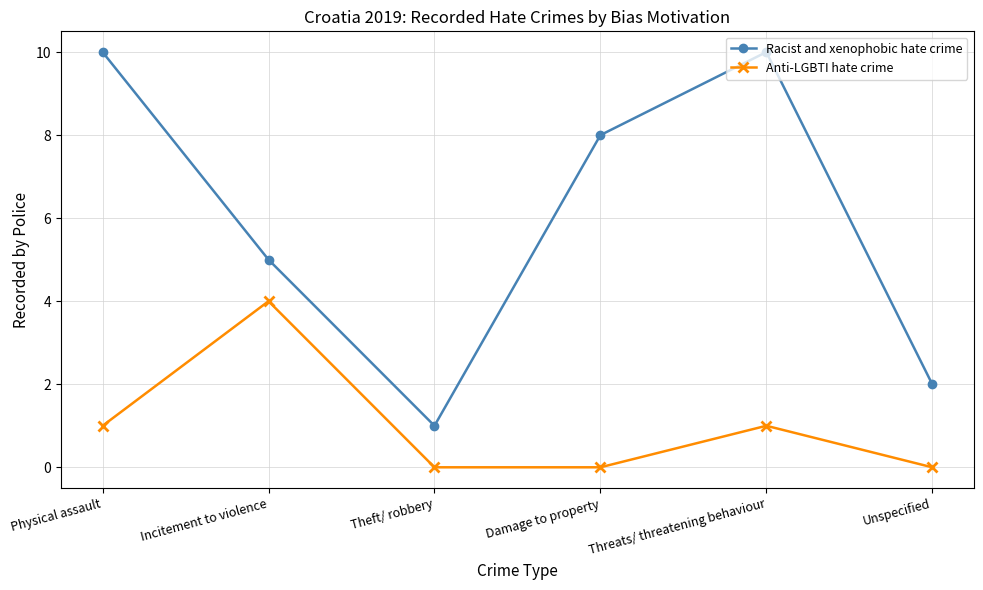

How many values in the Anti-LGBTI hate crime series are below 1?

3